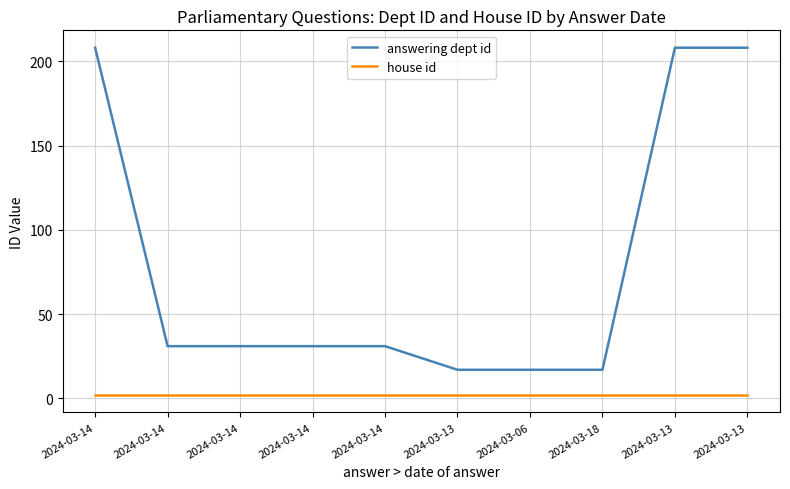

What are all the series names shown in the legend?

answering dept id, house id